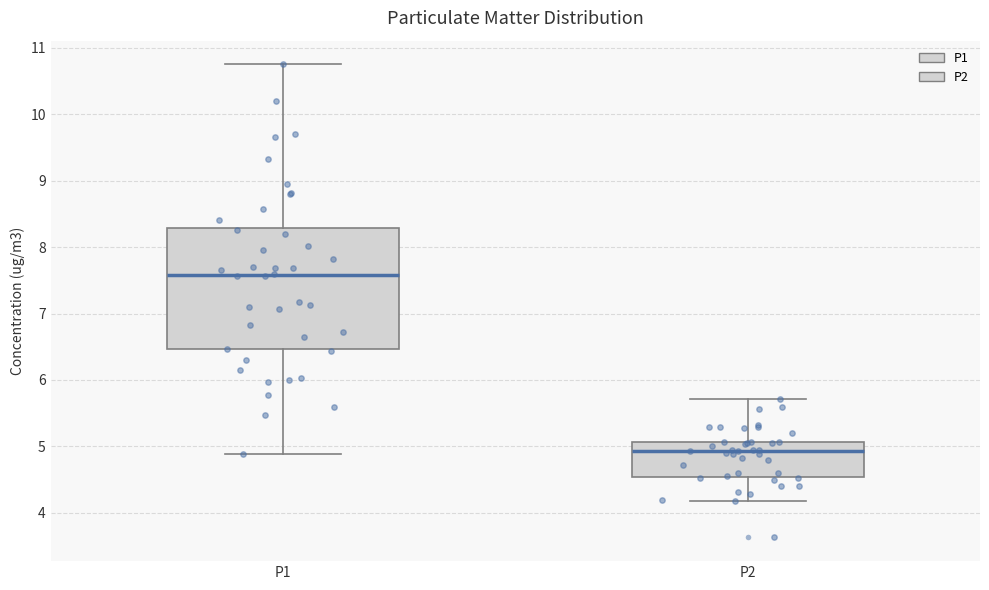

Reading left to right, transcribe this box plot: for each box, give where its median line is, the range the box spans, and where its two whiskers end, as read against the y-axis. The values are not printed on the chart, so give them approximately, as read against the axis.

P1: median 7.6, box 6.5 to 8.3, whiskers 4.9 to 10.8
P2: median 4.9, box 4.5 to 5.1, whiskers 4.2 to 5.7